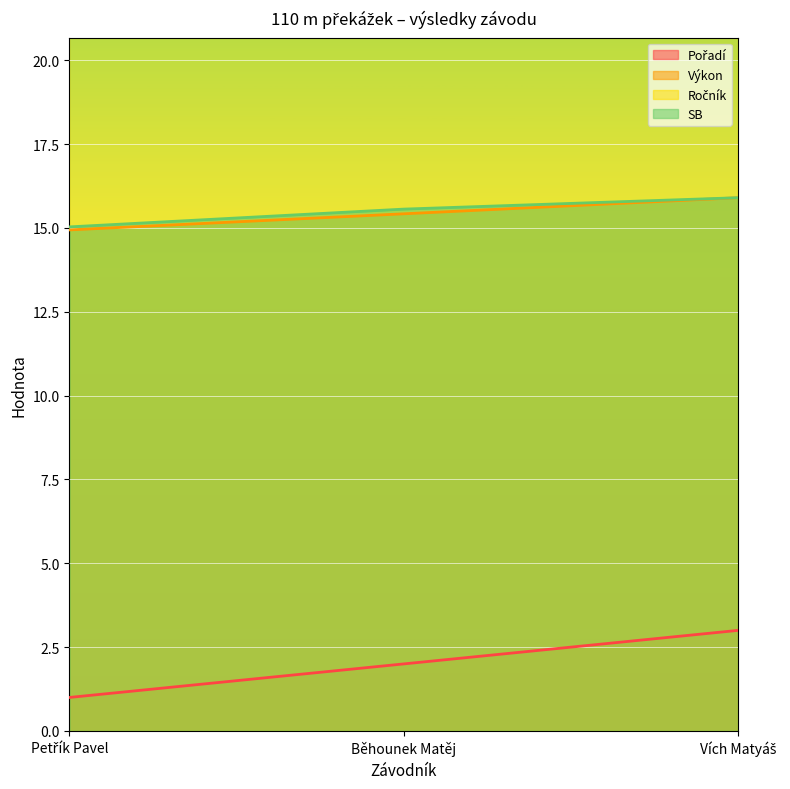

True or false: Pořadí has a value of 0.5 at Petřík Pavel.

False